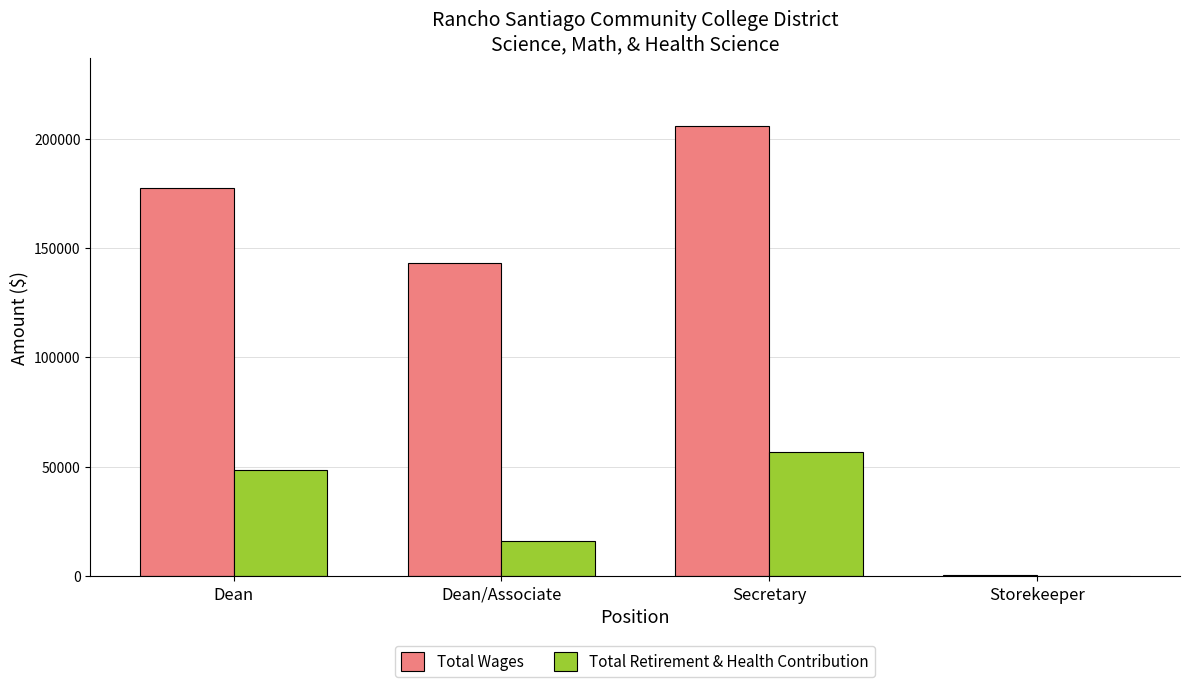

The value of Total Retirement & Health Contribution at Storekeeper is 153. True or false?

True